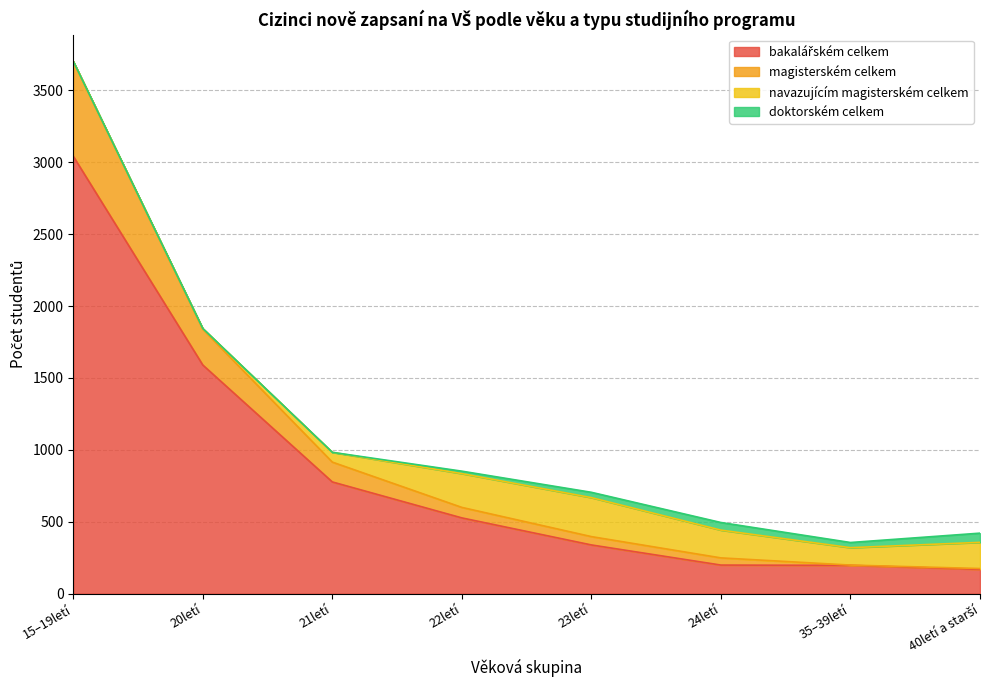

At which category is the sum across all series the highest?

15–19letí